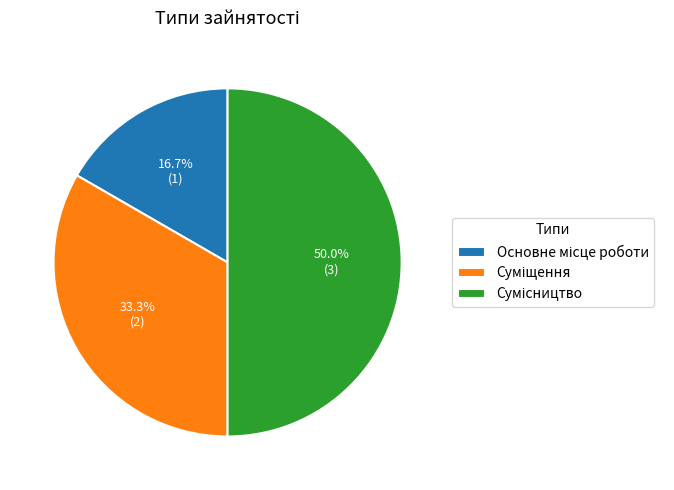

To the nearest percent, what percentage of the pie is Суміщення?

33%